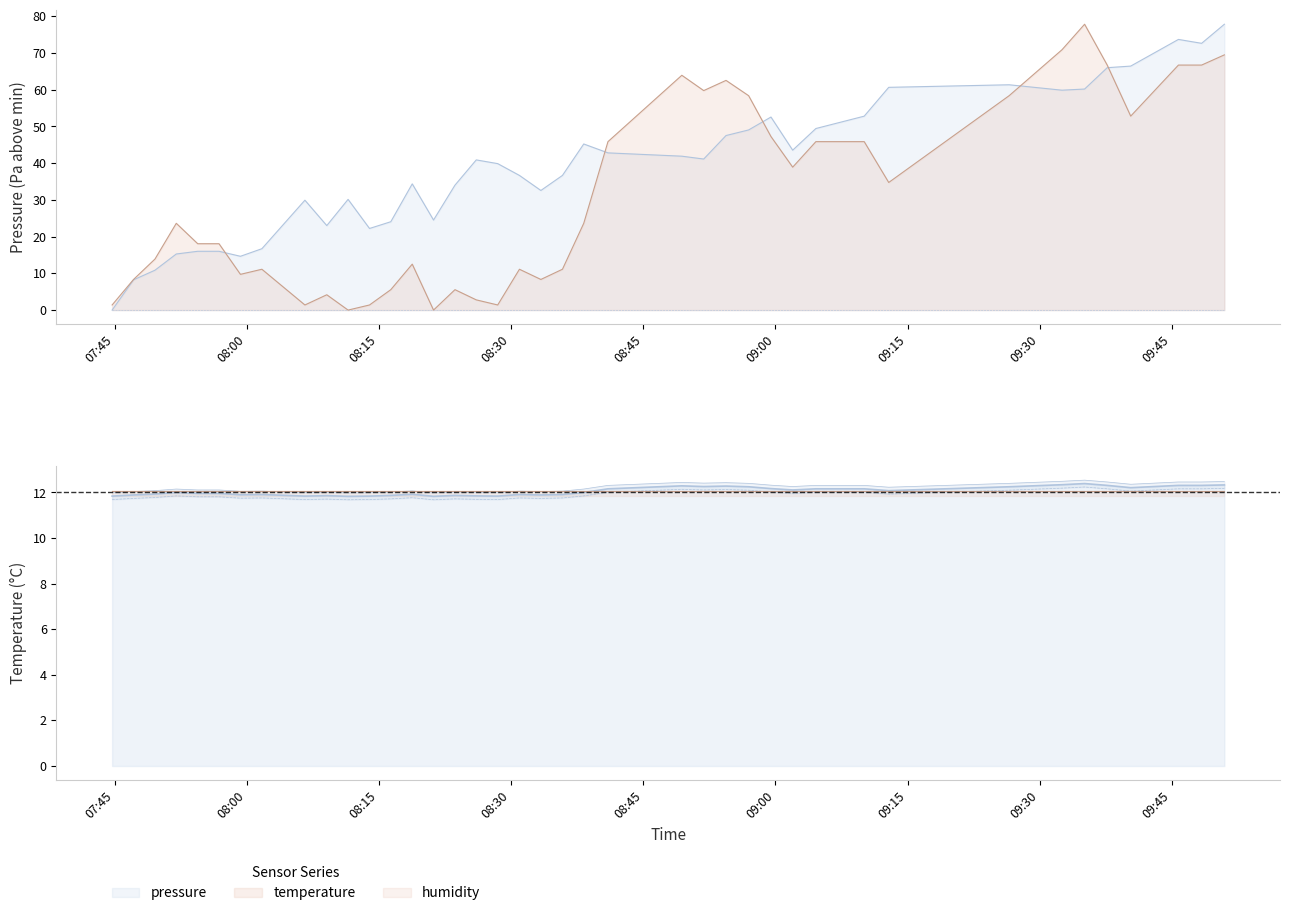

Does the chart display data point markers on the line(s)?

No